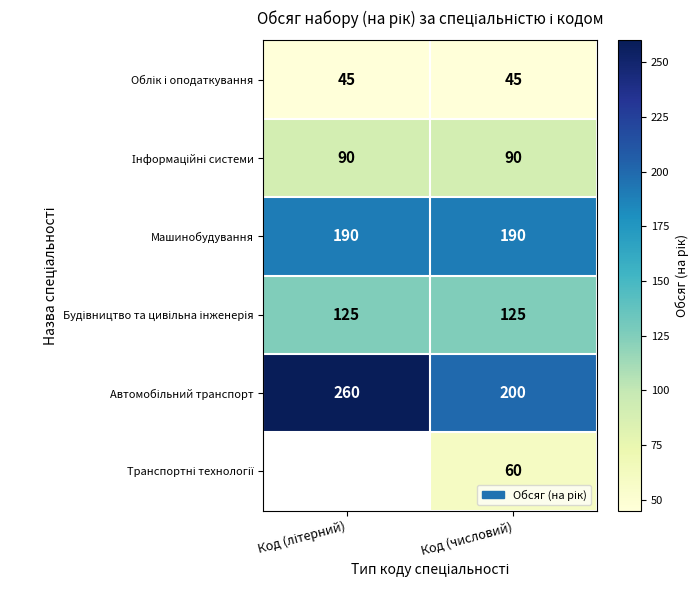

Between Код (літерний) and Код (числовий), which is larger?

Код (літерний)